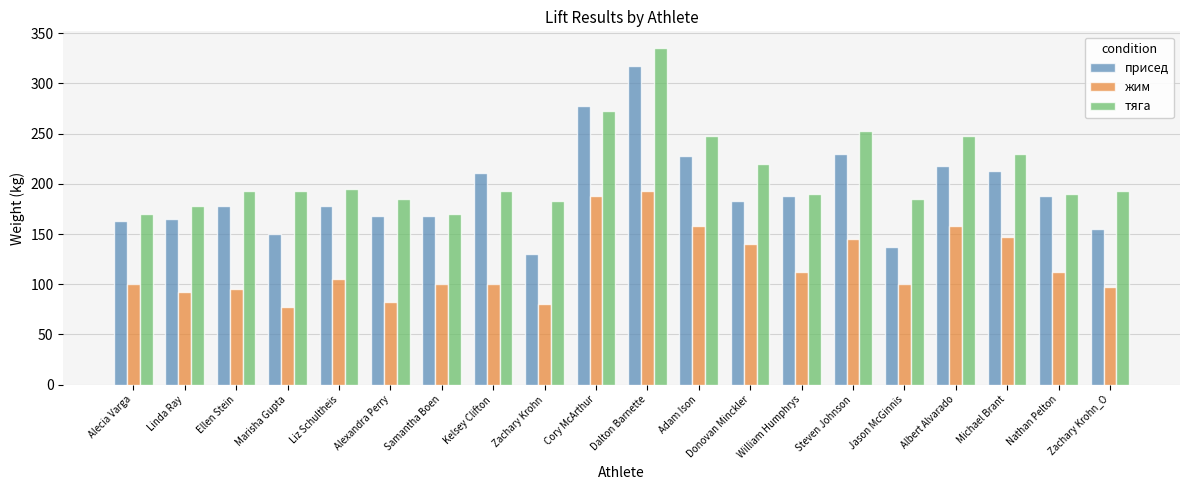

At which category does the chart reach its peak across all series?

Dalton Barnette